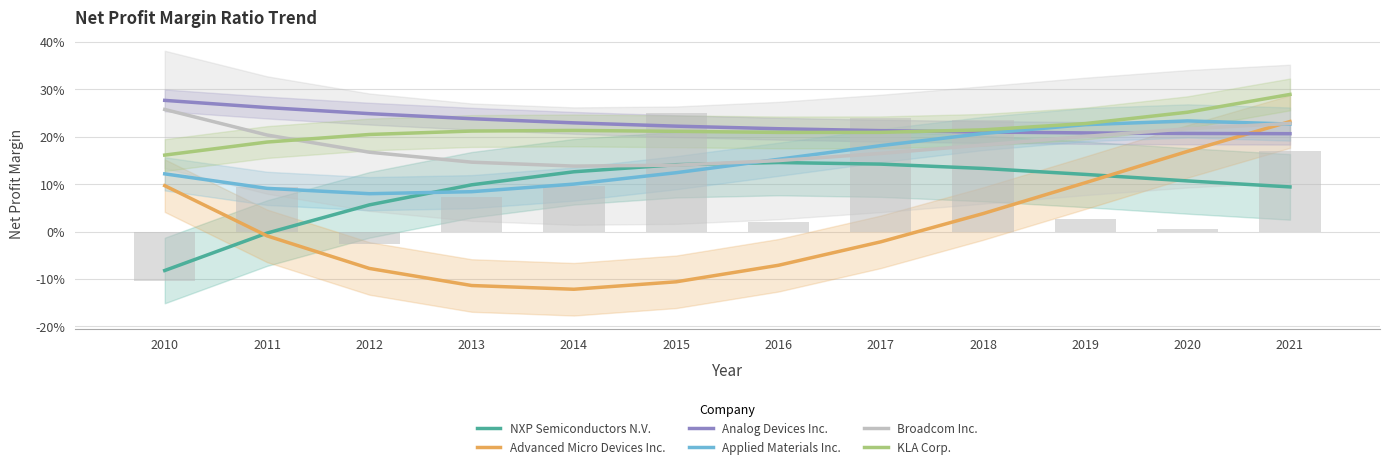

Is it true that KLA Corp. equals 0.1 at 2019?

False